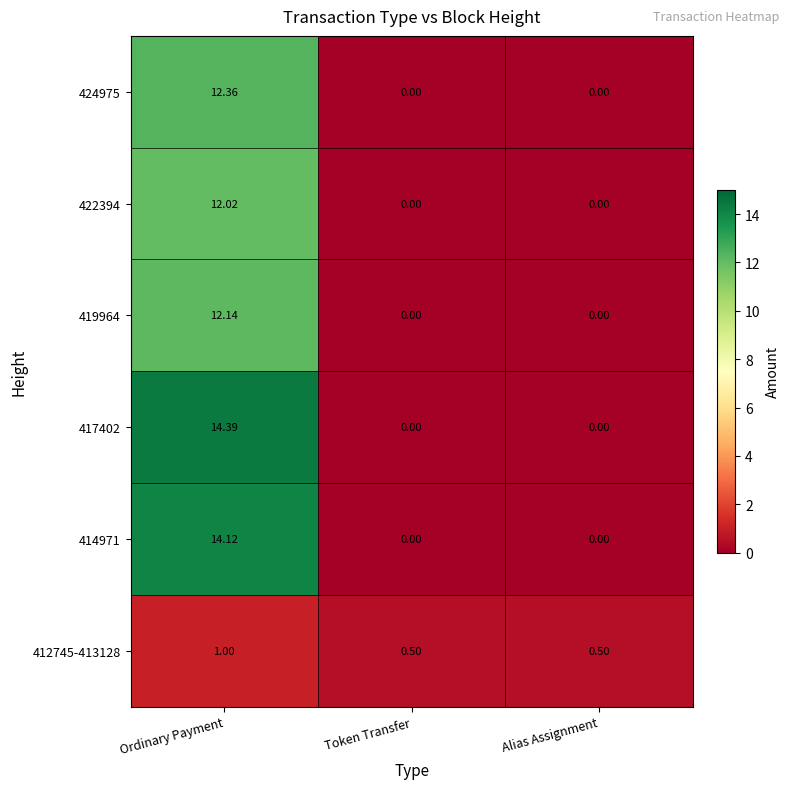

At which category is the sum across all series the highest?

Ordinary Payment